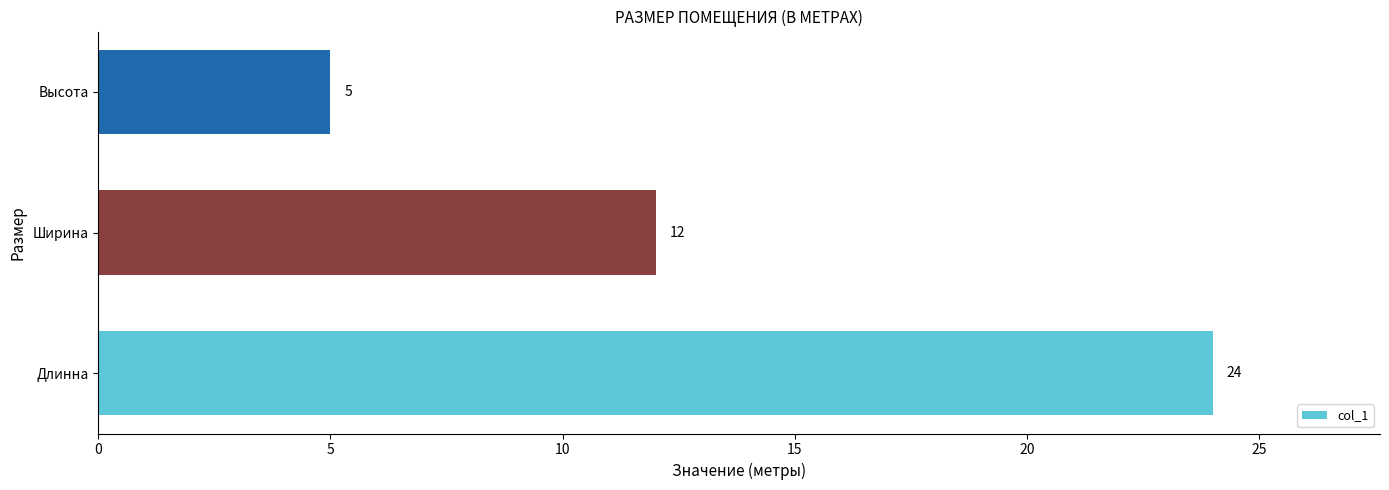

Reading bottom to top, what are all the values shown in this chart?

24	12	5